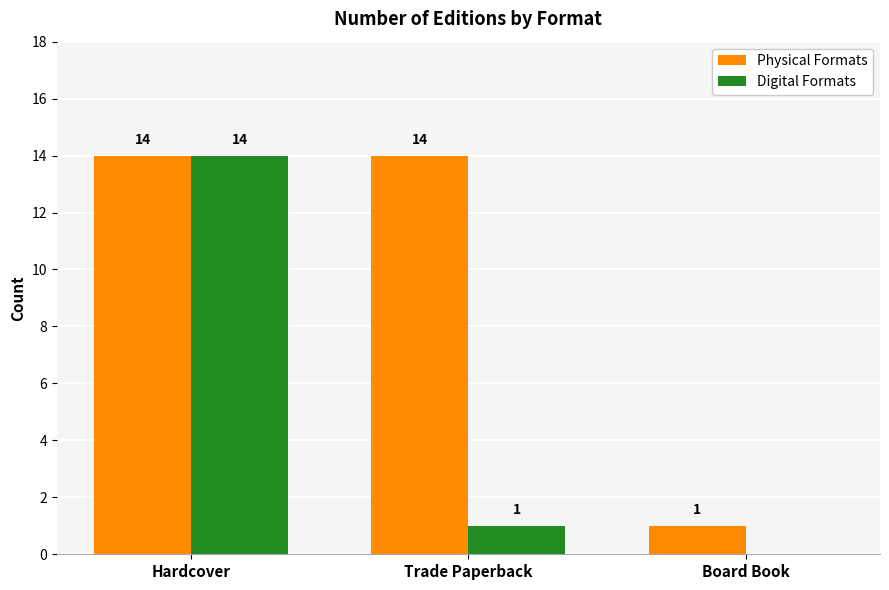

Is it true that Physical Formats equals 14 at Hardcover?

True